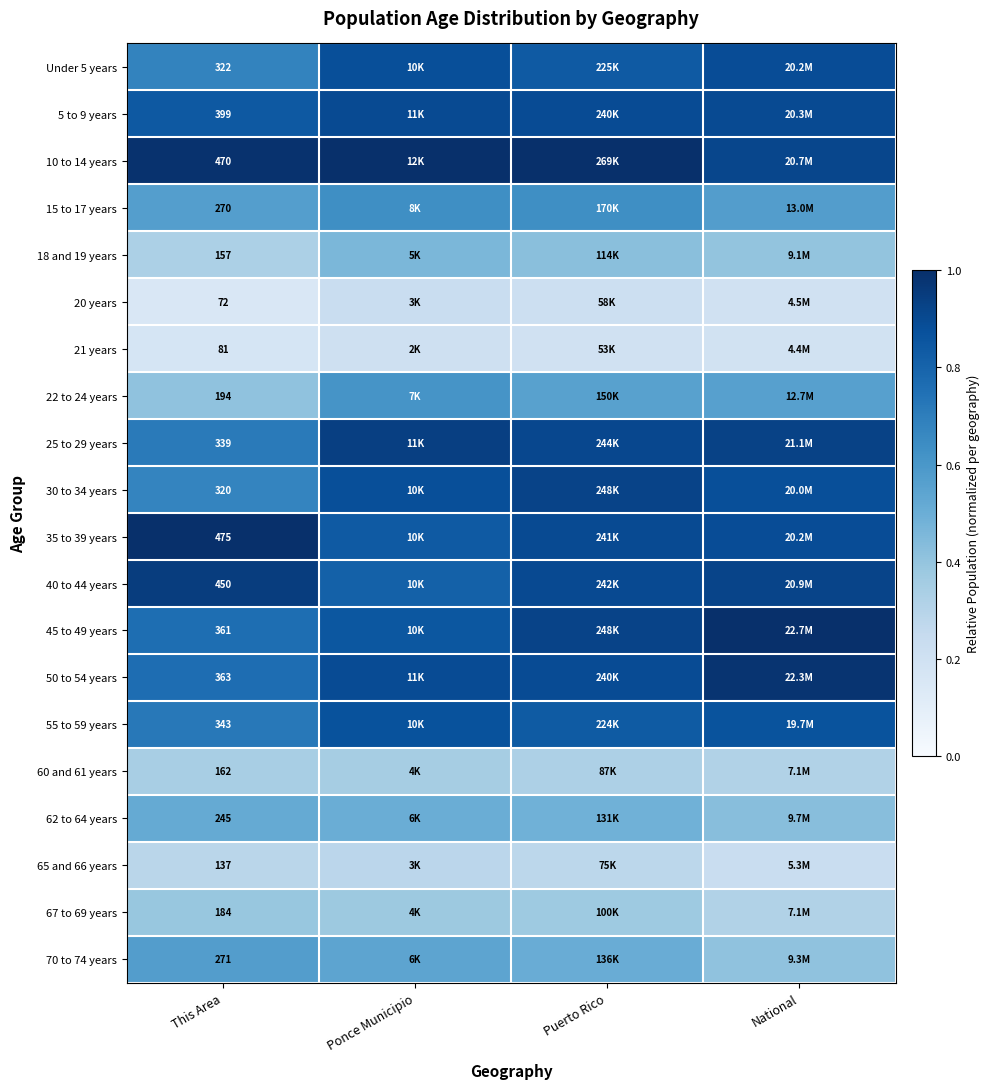

List the series in order of their peak value, highest first.

10 to 14 years, 35 to 39 years, 45 to 49 years, 50 to 54 years, 40 to 44 years, 25 to 29 years, 30 to 34 years, 5 to 9 years, Under 5 years, 55 to 59 years, 15 to 17 years, 22 to 24 years, 70 to 74 years, 62 to 64 years, 18 and 19 years, 67 to 69 years, 60 and 61 years, 65 and 66 years, 20 years, 21 years